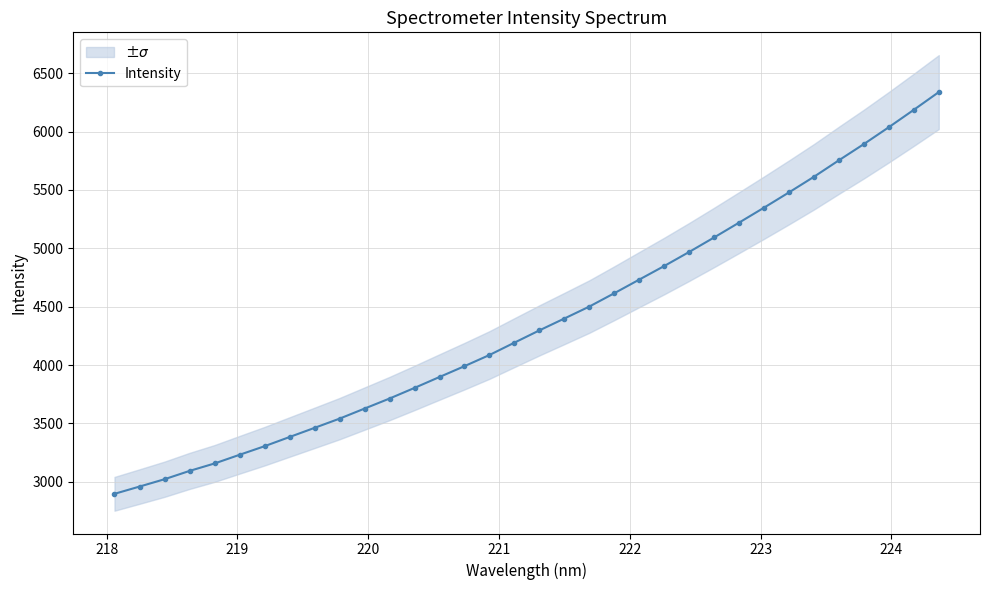

How many distinct data groups are displayed?

1